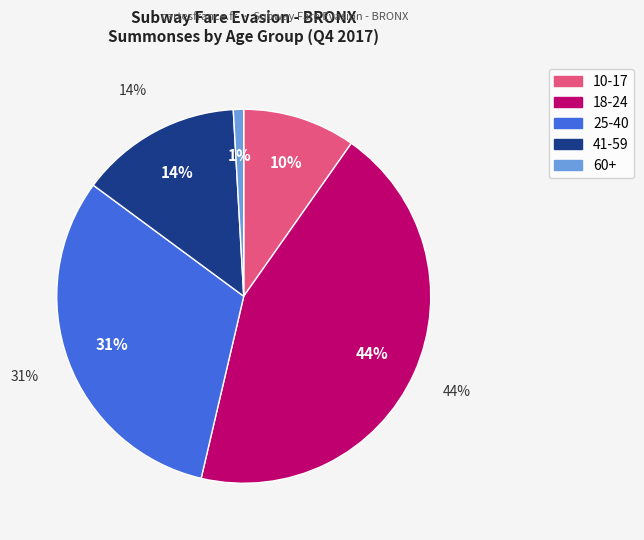

What is the ratio of the value at 18-24 to the value at 25-40?

1.4